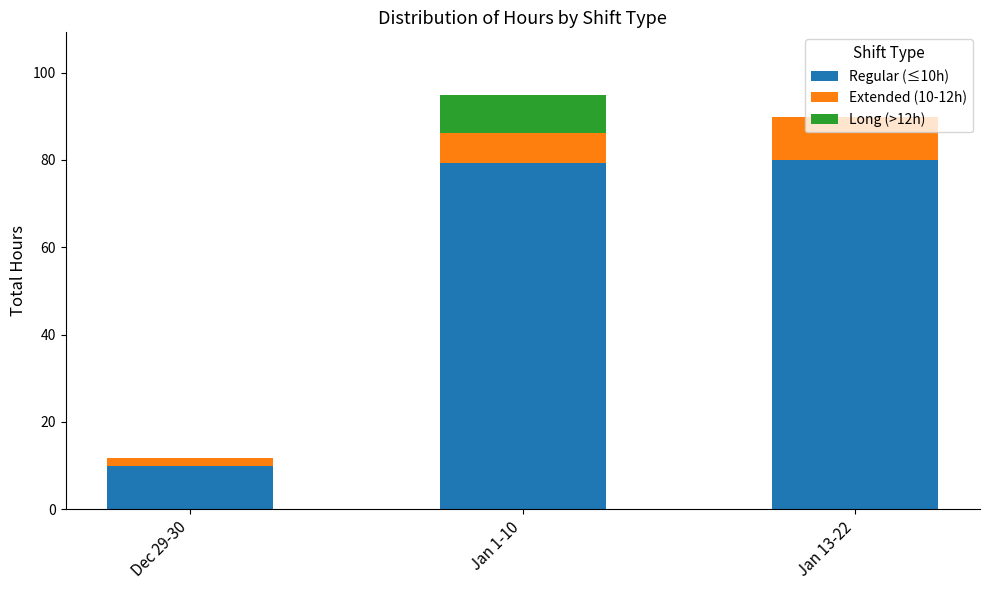

Is it true that Regular (≤10h) equals 79.3 at Jan 1-10?

True